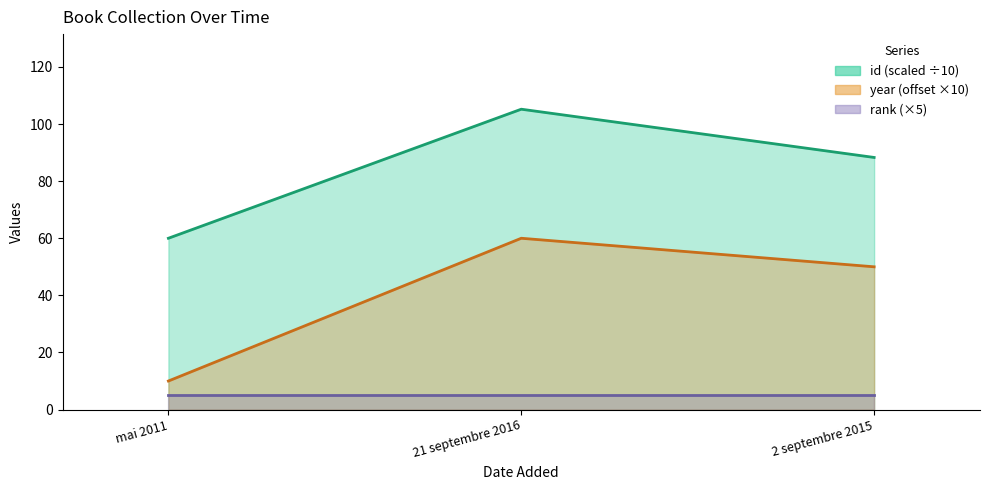

What is the spread (max minus min) of values at 21 septembre 2016?

45.2